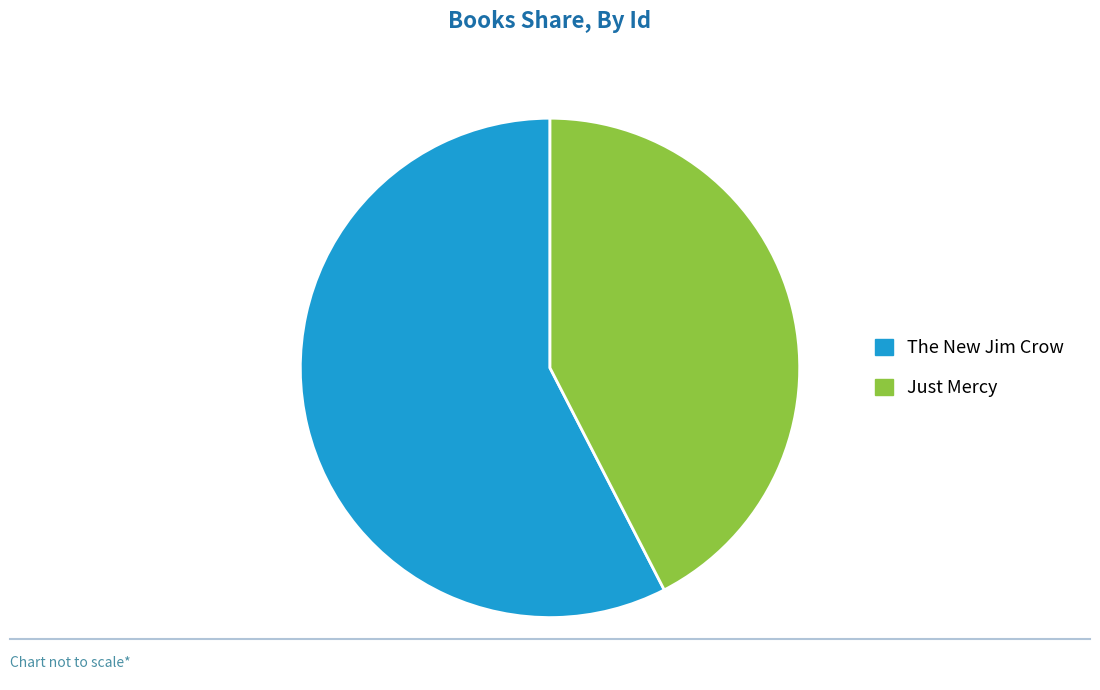

Is Just Mercy the majority of the pie?

No